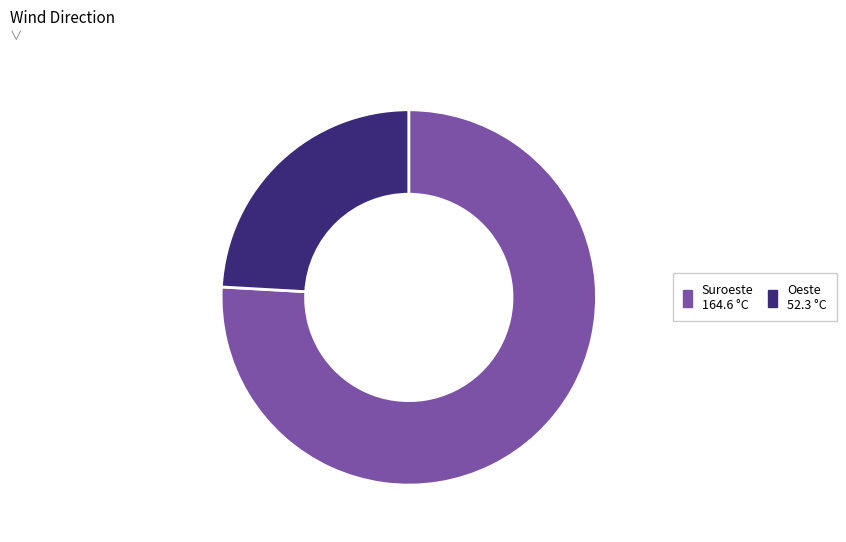

Is there a majority slice in this chart?

Yes